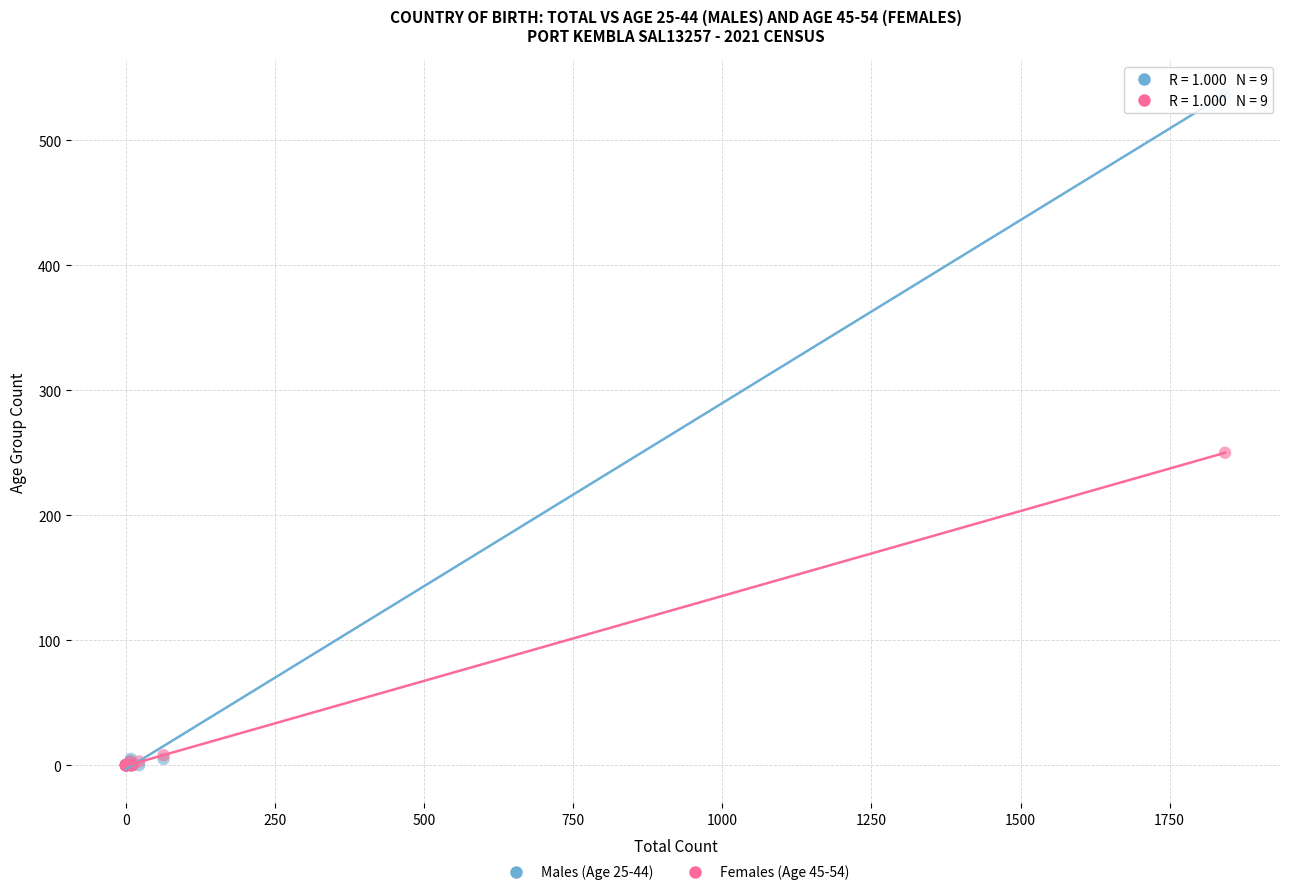

Across all series, what Y value is closest to 268?

250